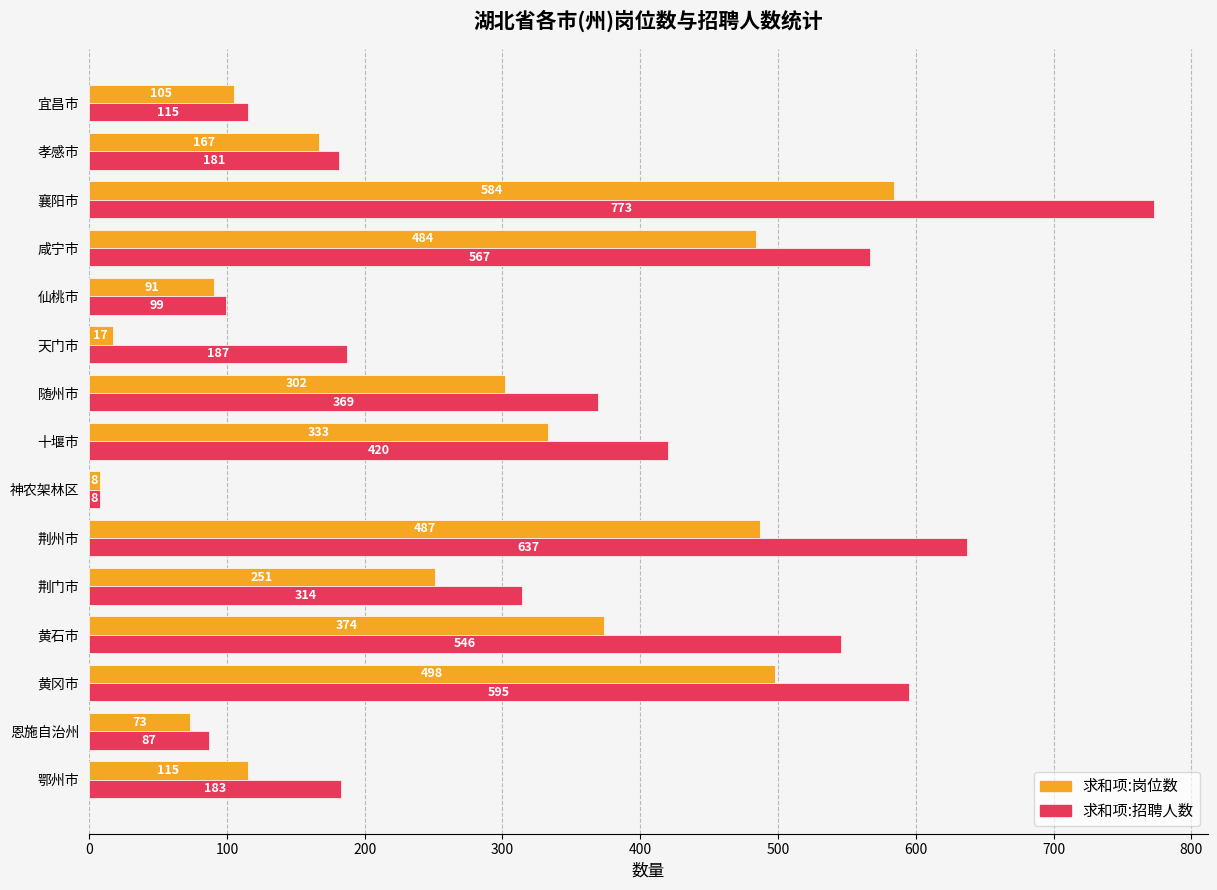

At how many categories does at least one series exceed 247?

8